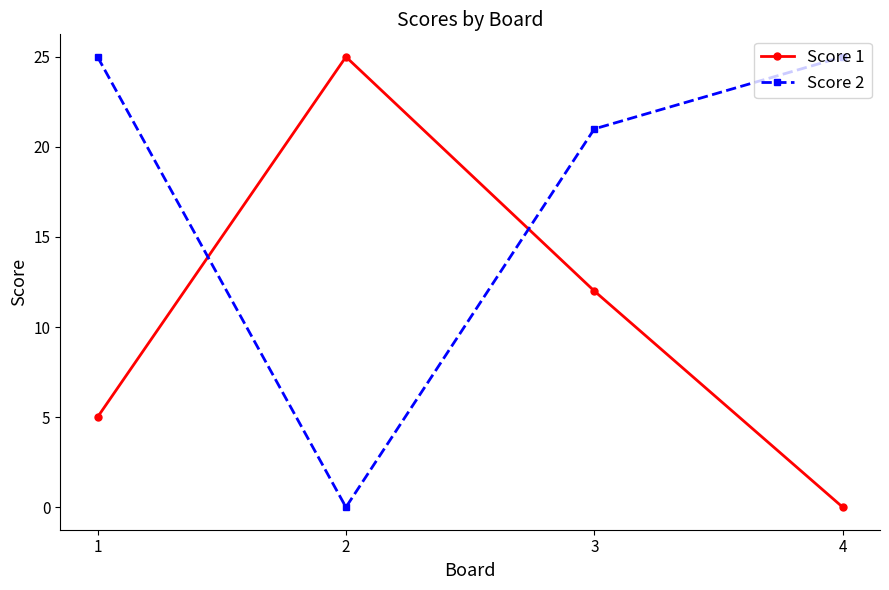

The value of Score 1 at 1 is 5. True or false?

True